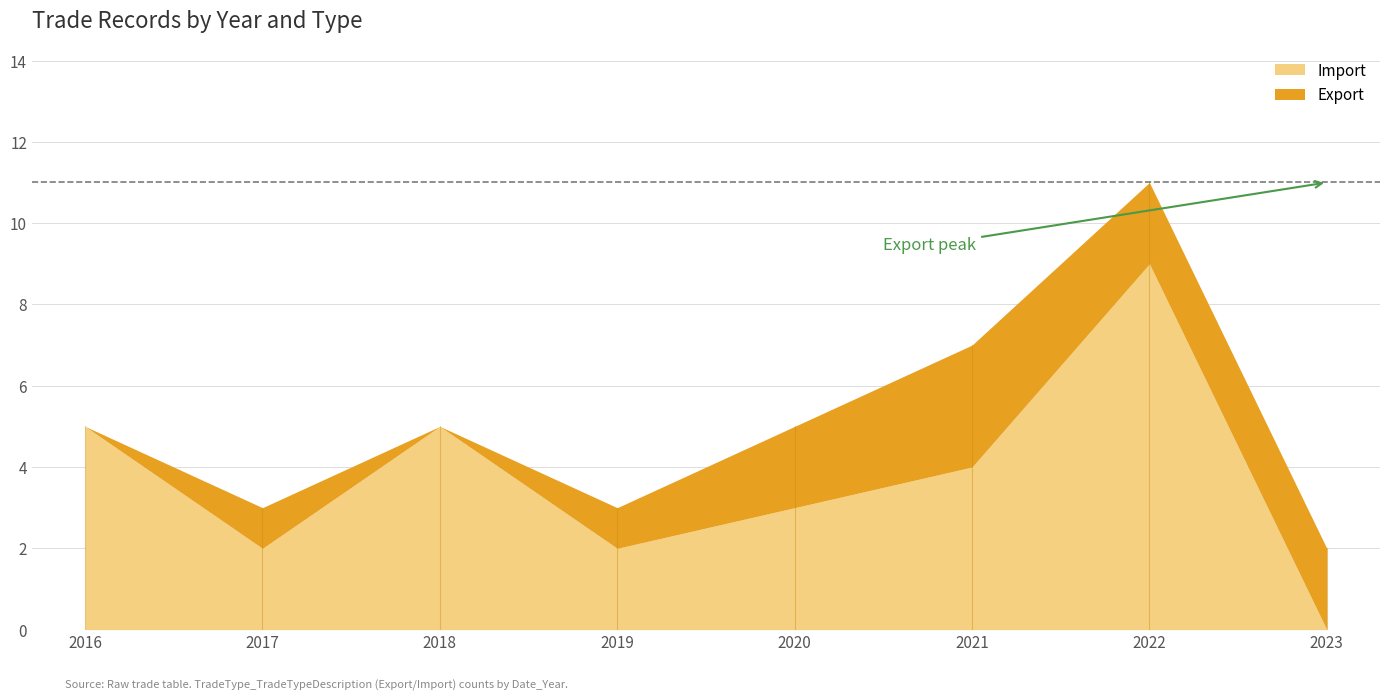

What is the difference between the maximum and minimum values in the Import series?

9